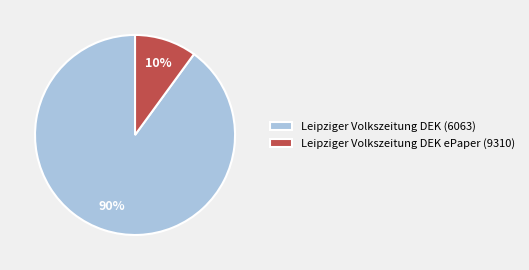

Which has a higher value, Leipziger Volkszeitung DEK (6063) or Leipziger Volkszeitung DEK ePaper (9310)?

Leipziger Volkszeitung DEK (6063)